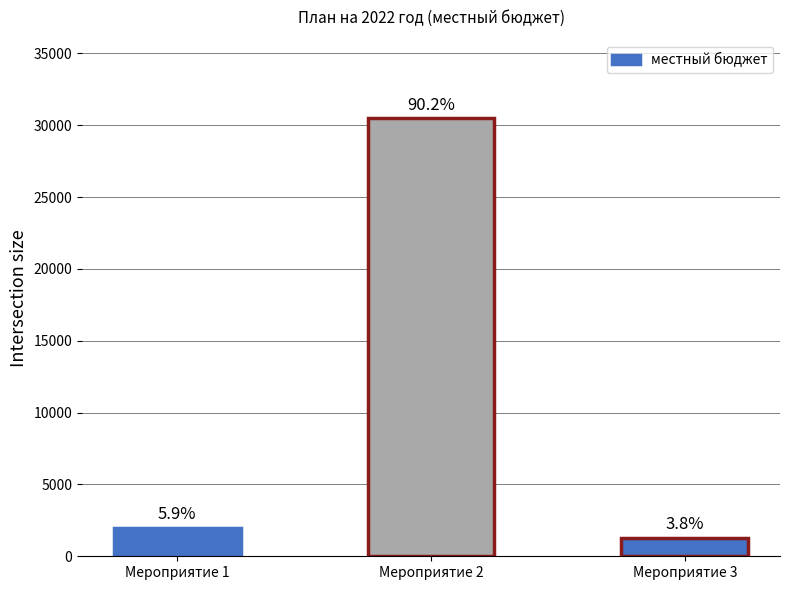

What is the value of the 1st bar from the left?

2000.0